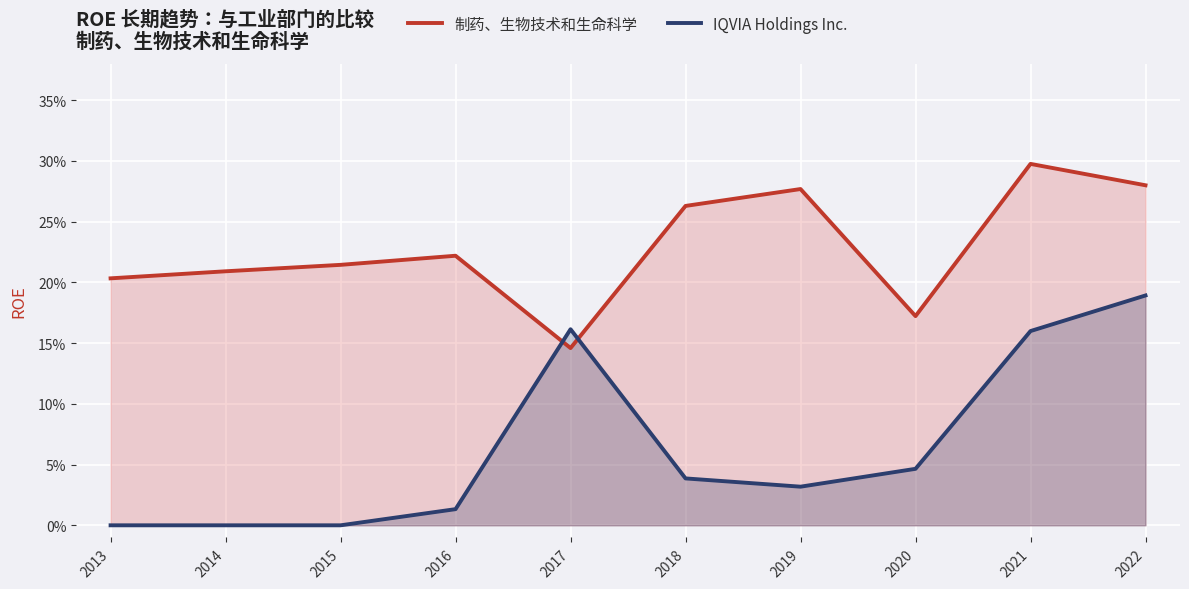

Rank the series at 2020 from lowest to highest value.

IQVIA Holdings Inc., 制药、生物技术和生命科学